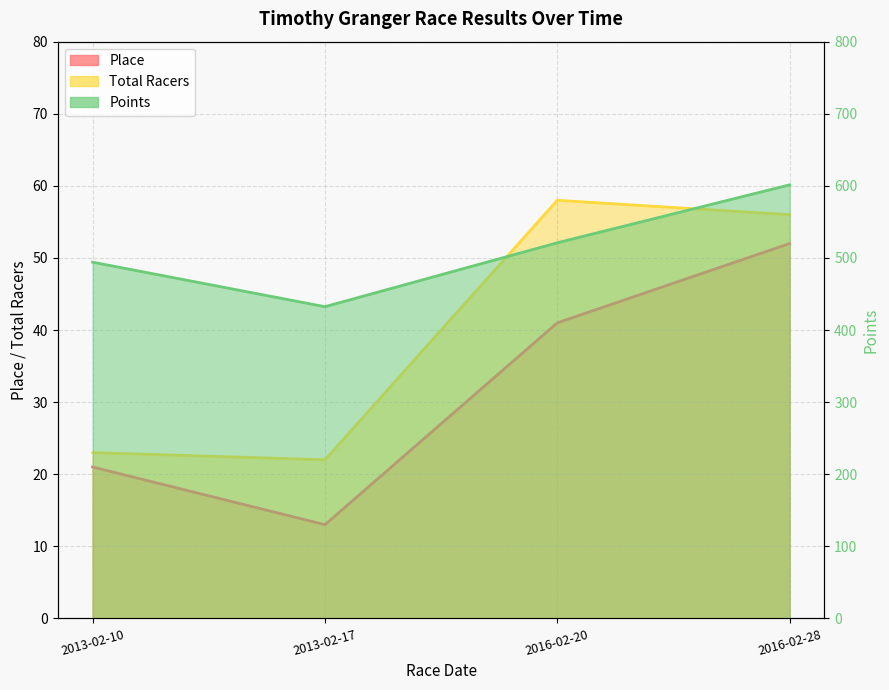

What position from the right is 2016-02-20?

2